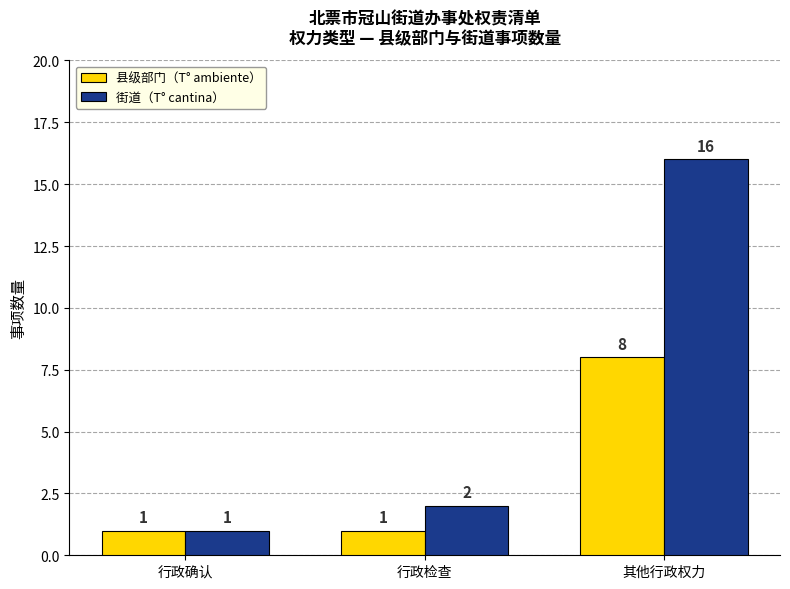

Reading right to left, extract all data points from this chart.

县级部门（T° ambiente）: 8	1	1
街道（T° cantina）: 16	2	1